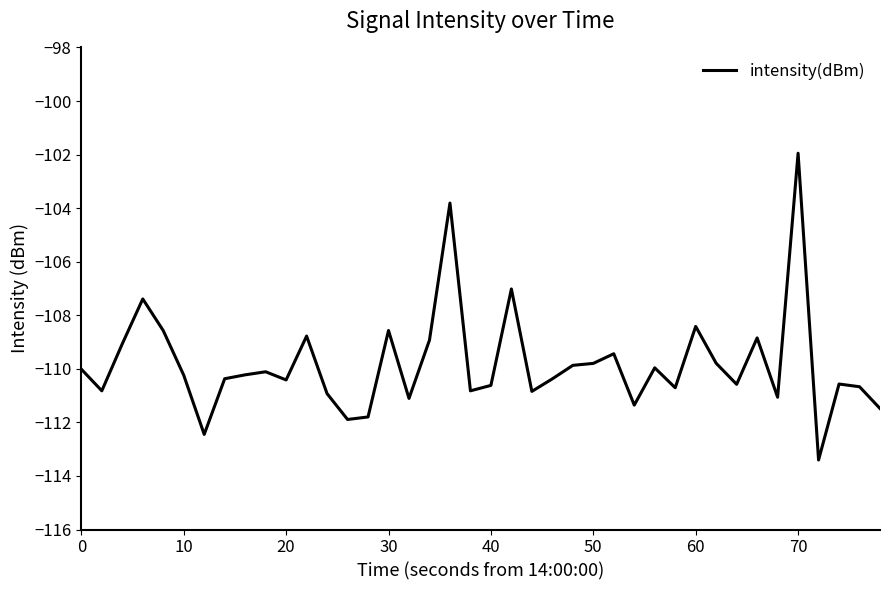

What is the difference between the maximum and minimum values?

11.5